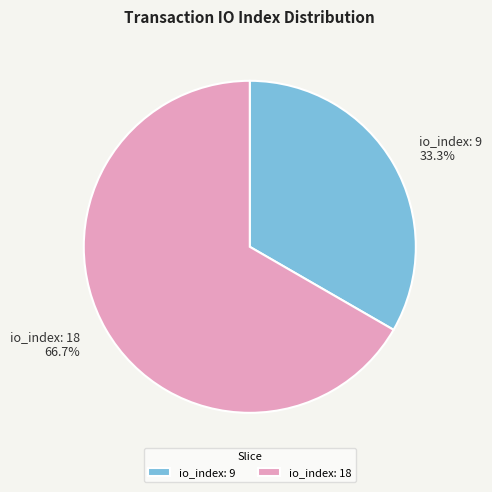

Is there any slice that represents more than half of the pie?

Yes